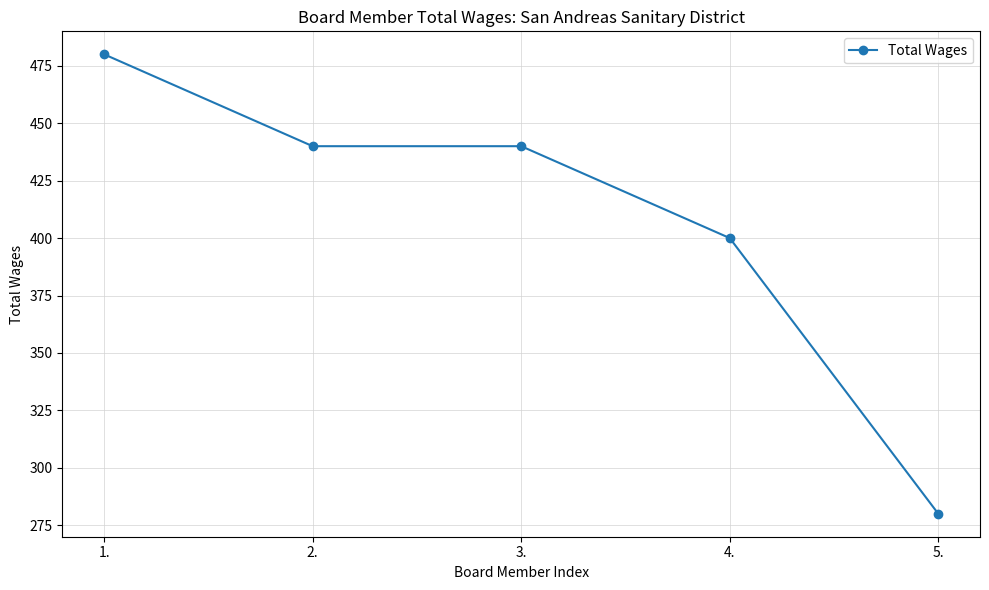

The value at 4. is 206. True or false?

False